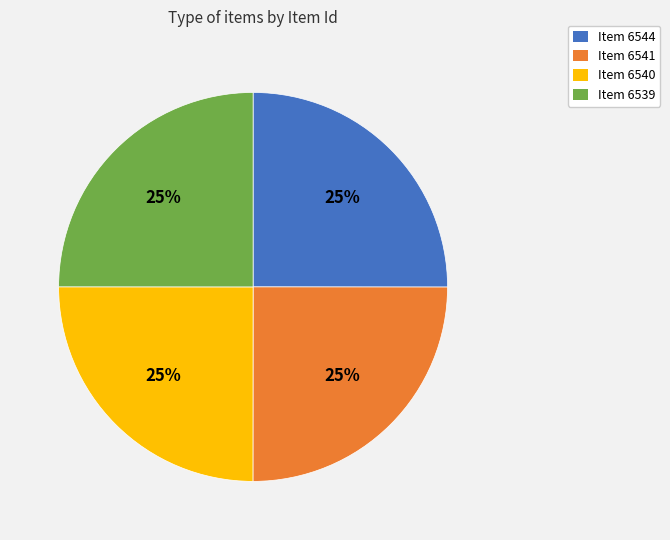

To the nearest percent, what portion does Item 6544 represent?

25%